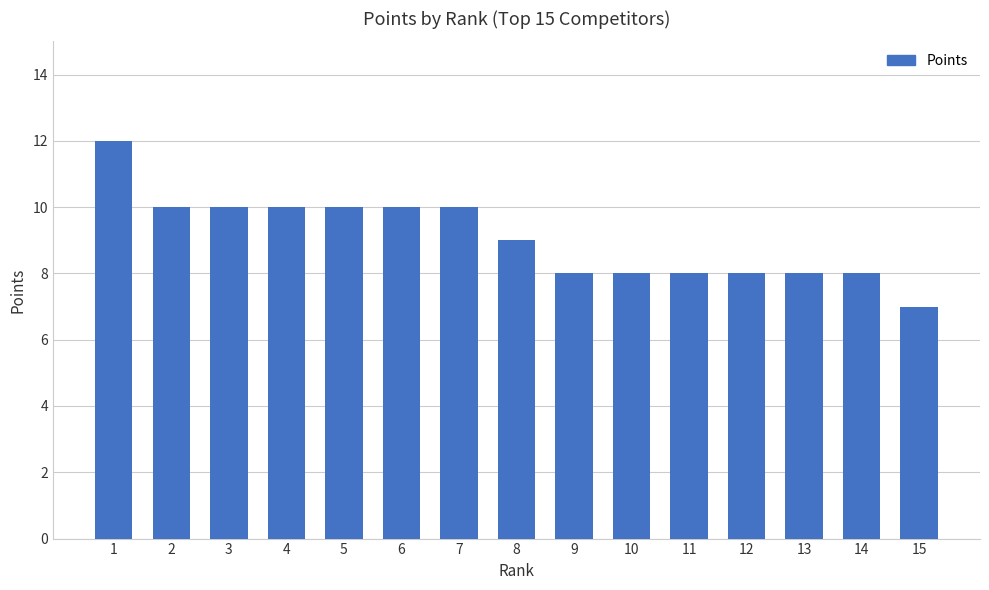

Between 10 and 1, which is larger?

1